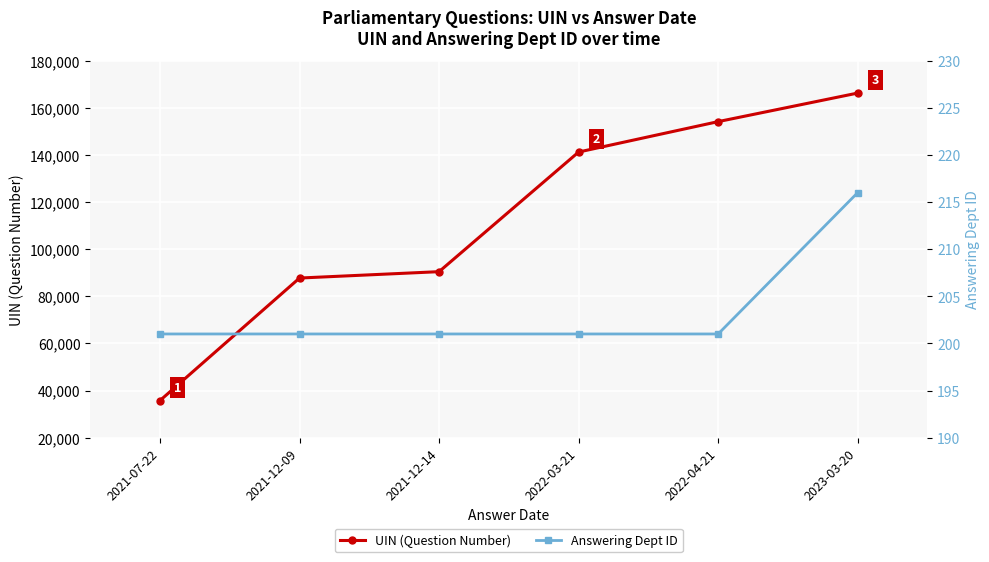

What position from the left is 2021-07-22?

1